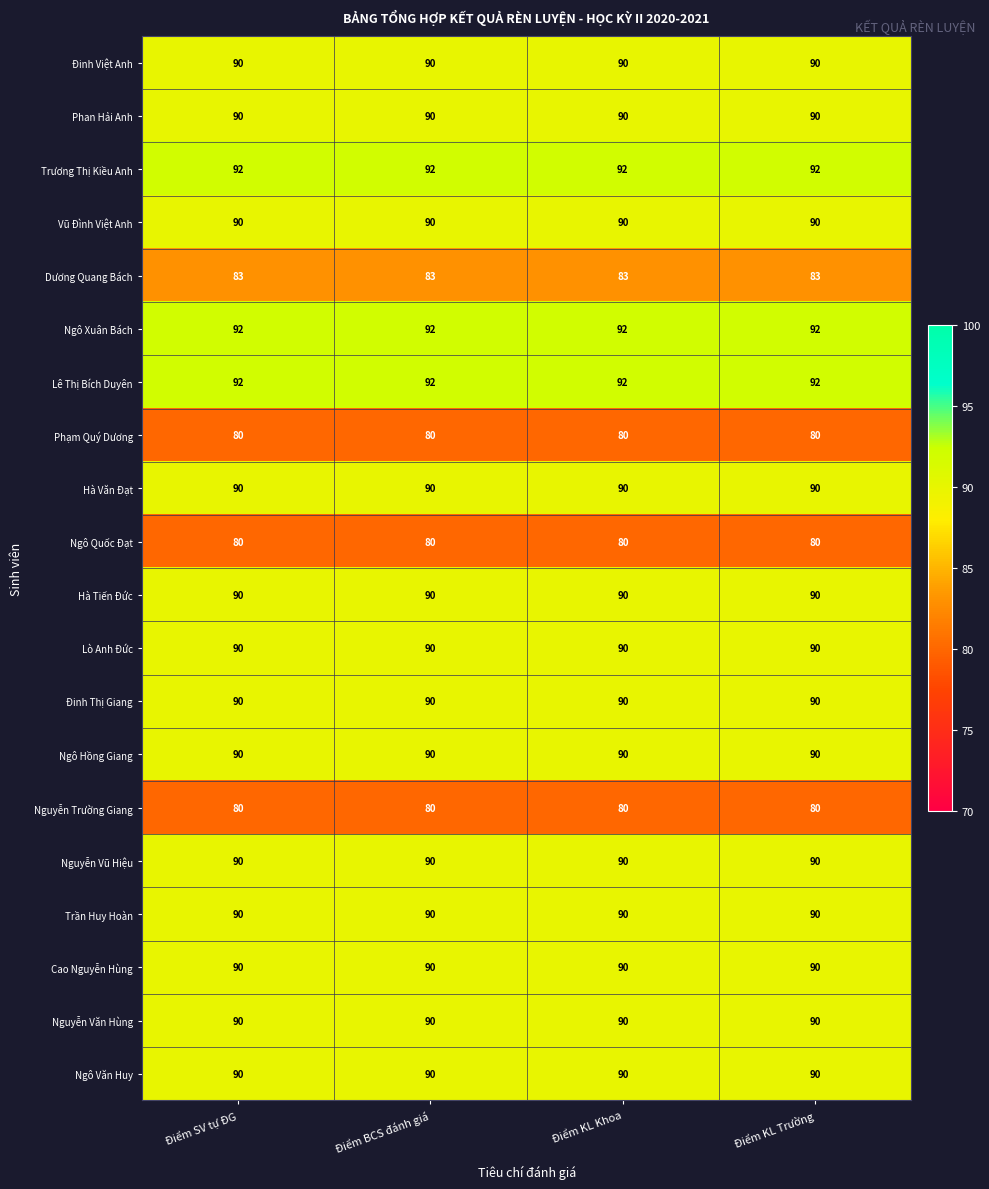

The value of Nguyễn Trường Giang at Điểm SV tự ĐG is 80. True or false?

True